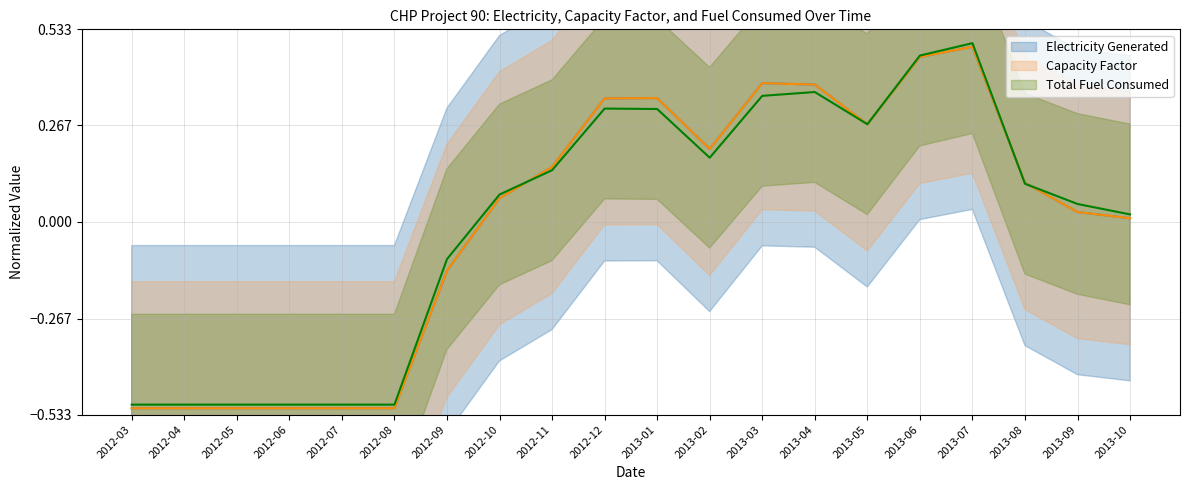

List the series in order of their peak value, lowest first.

Capacity Factor, Electricity Generated, Total Fuel Consumed